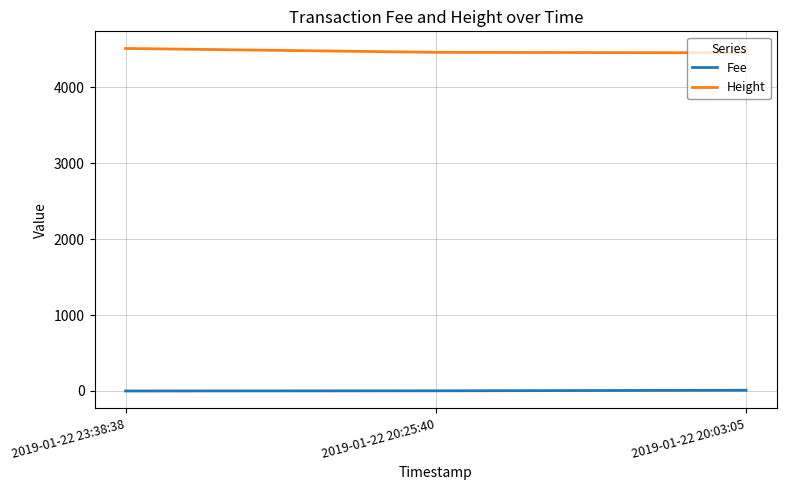

How many values in the Fee series exceed 2?

2